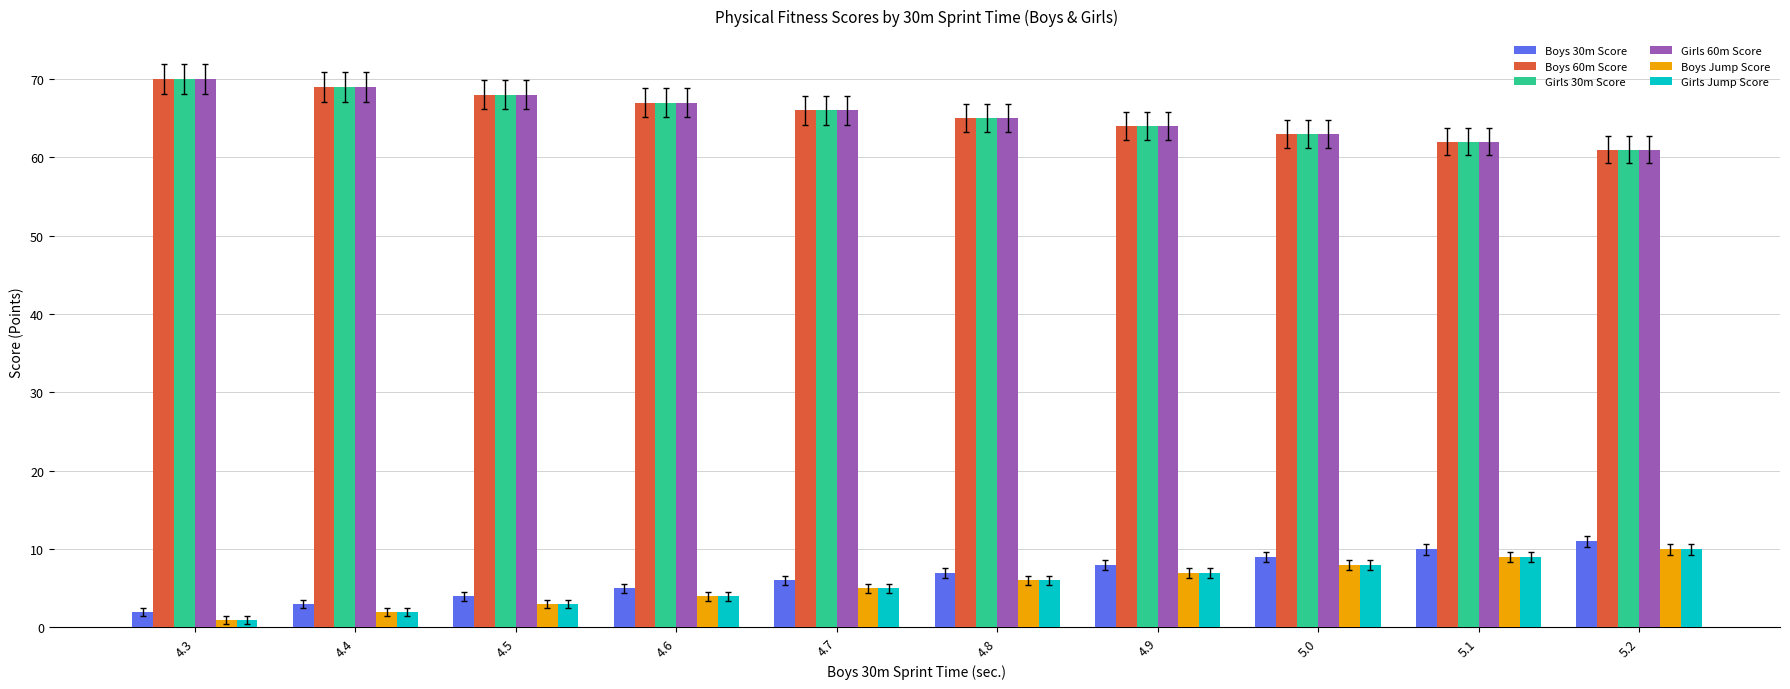

What position from the right is 5.1?

2